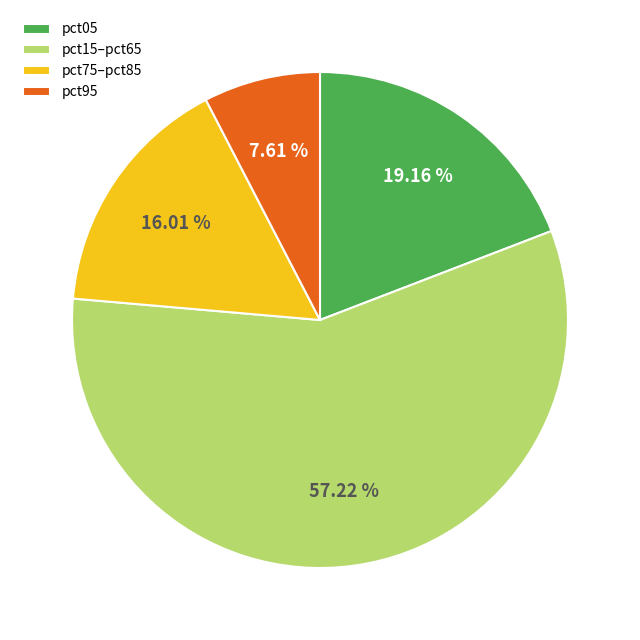

Do pct95 and pct75–pct85 together represent more than half of the pie?

No